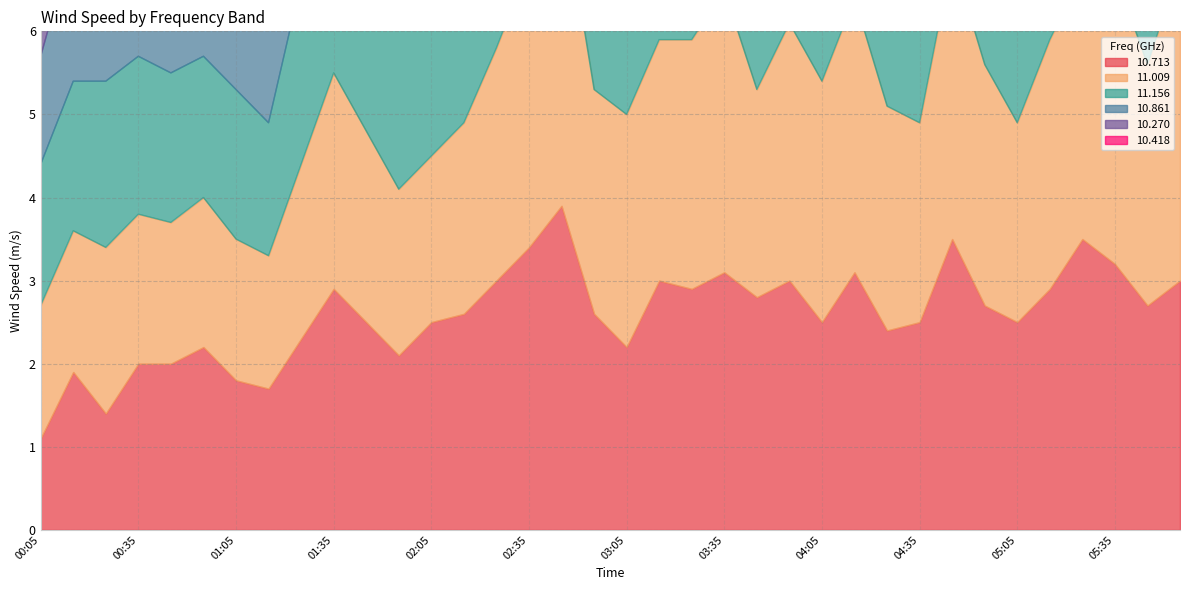

At which category does the chart reach its minimum across all series?

00:05